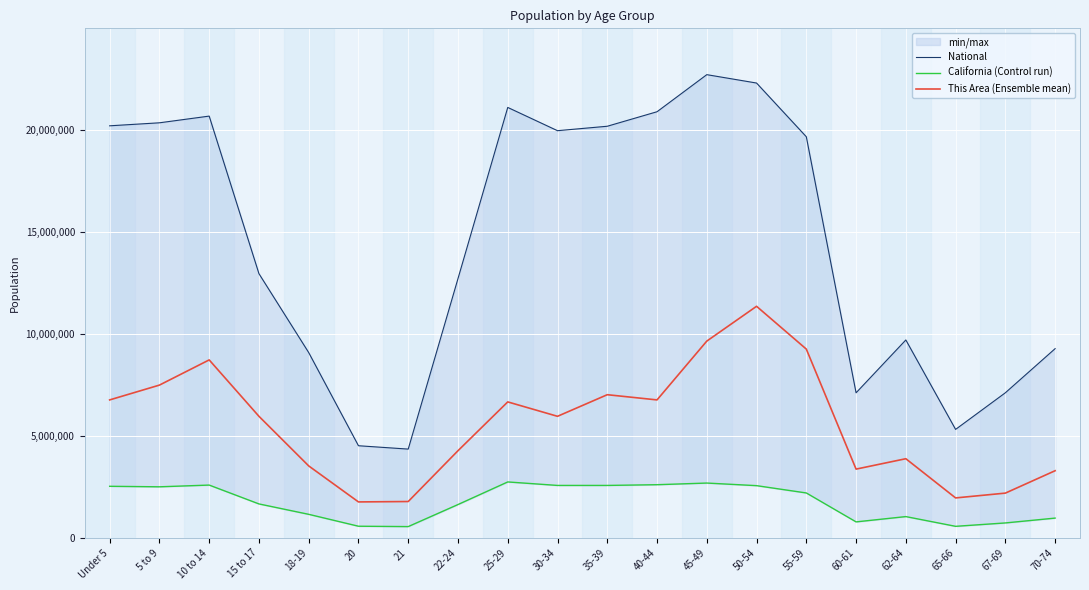

Read the This Area (Ensemble mean) value at 50-54.

11354295.5